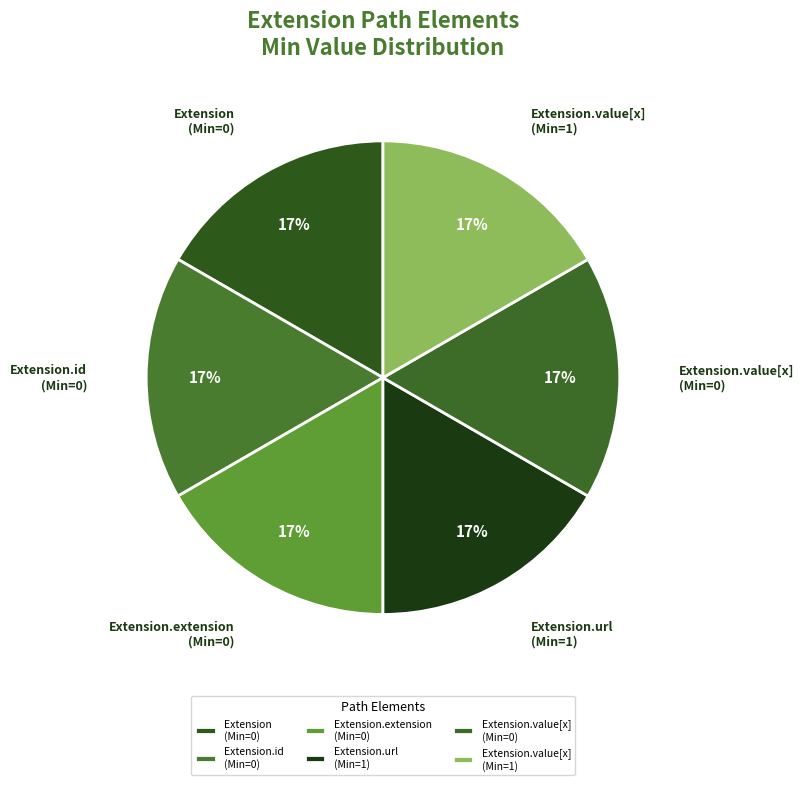

The Extension.url (Min=1) slice represents 17% of the pie. True or false?

True